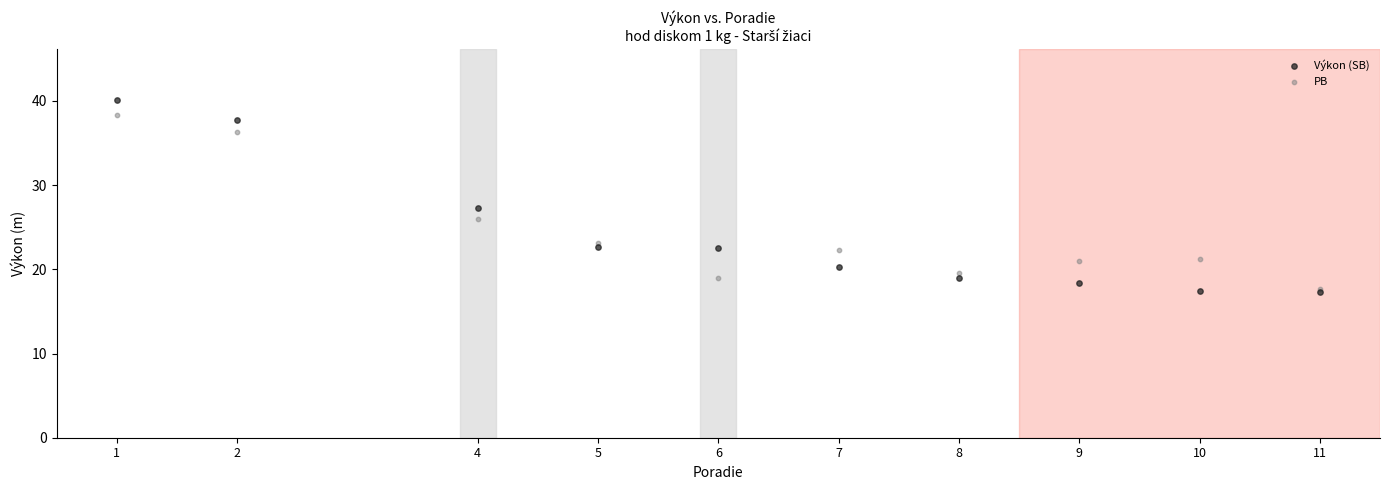

Across all series, what Y value is closest to 28?

27.3